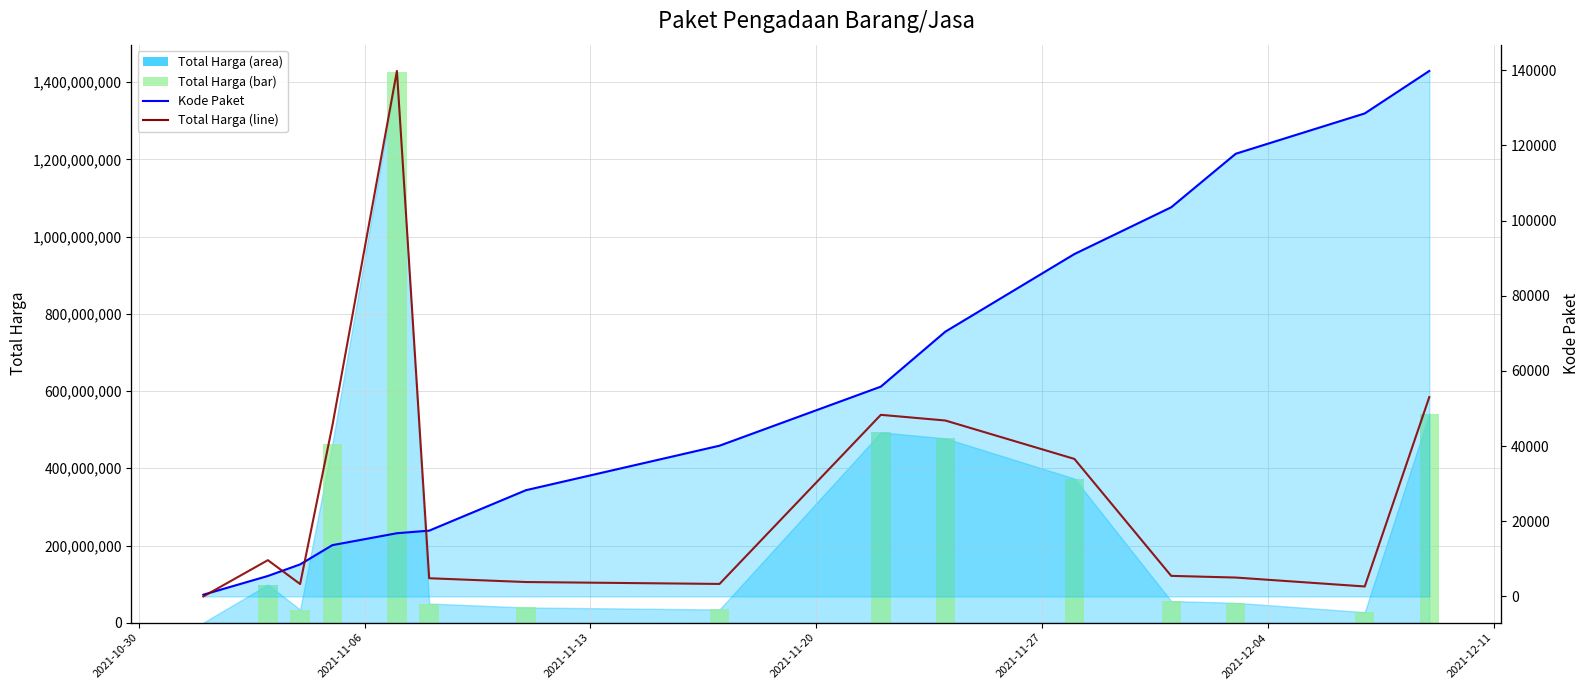

Which series has the widest spread of values?

Total Harga